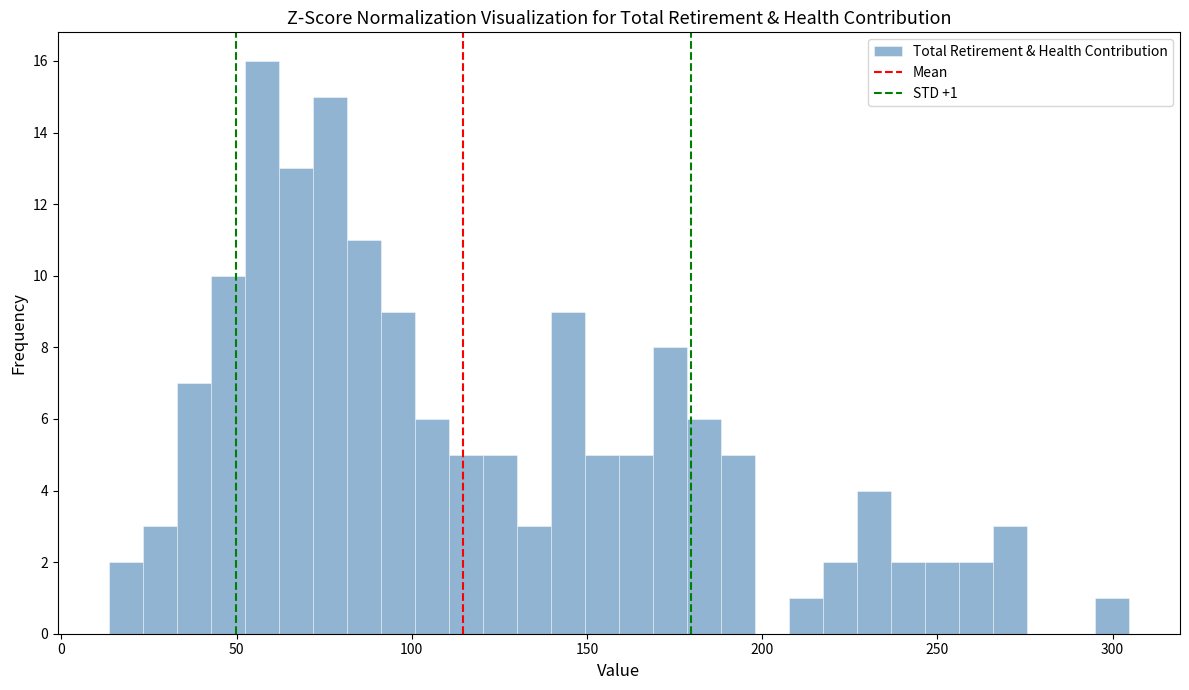

Around what value on the x-axis is the tallest bar? Give the approximate position of its centre, as read against the axis.

55